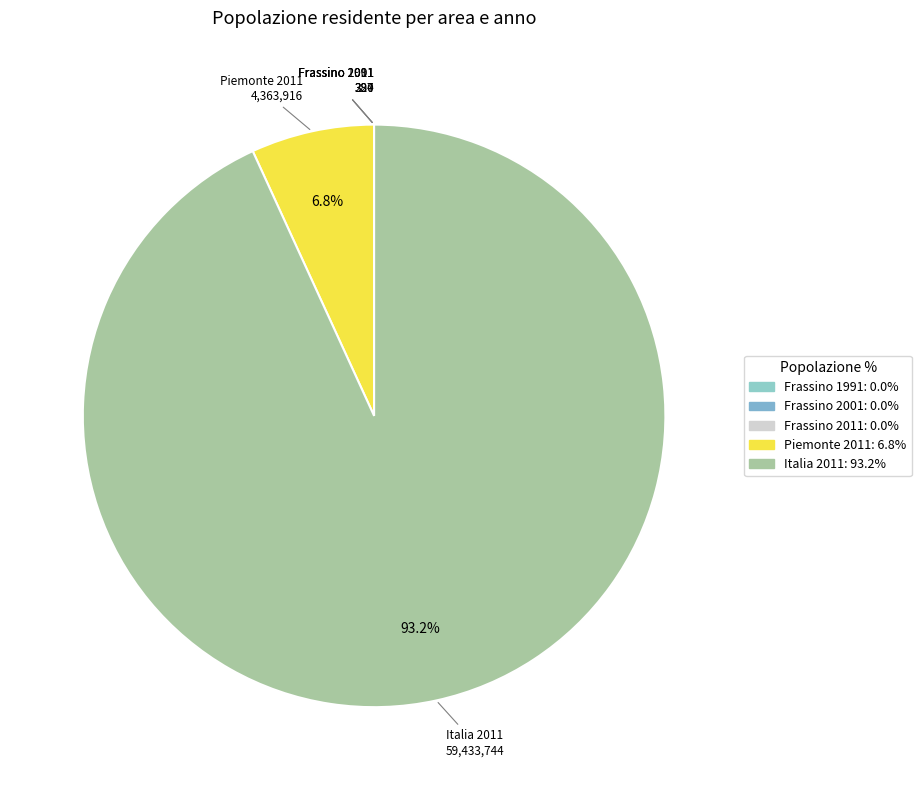

What is the largest slice in the pie chart?

Italia 2011